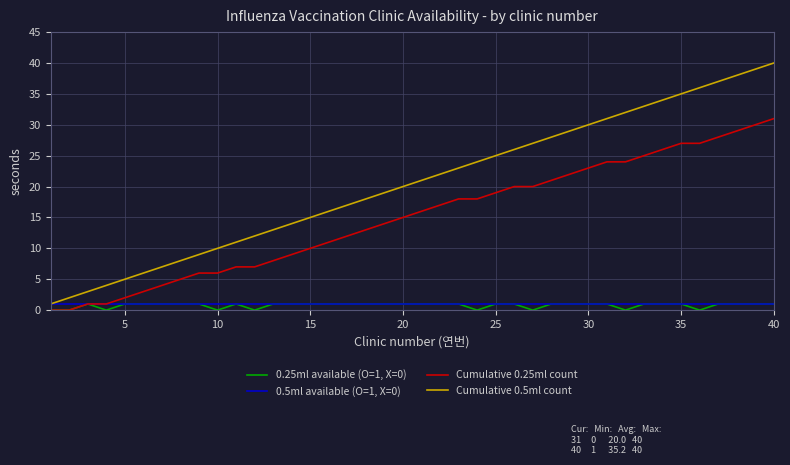

What is the sum of all Cumulative 0.5ml count values?

820